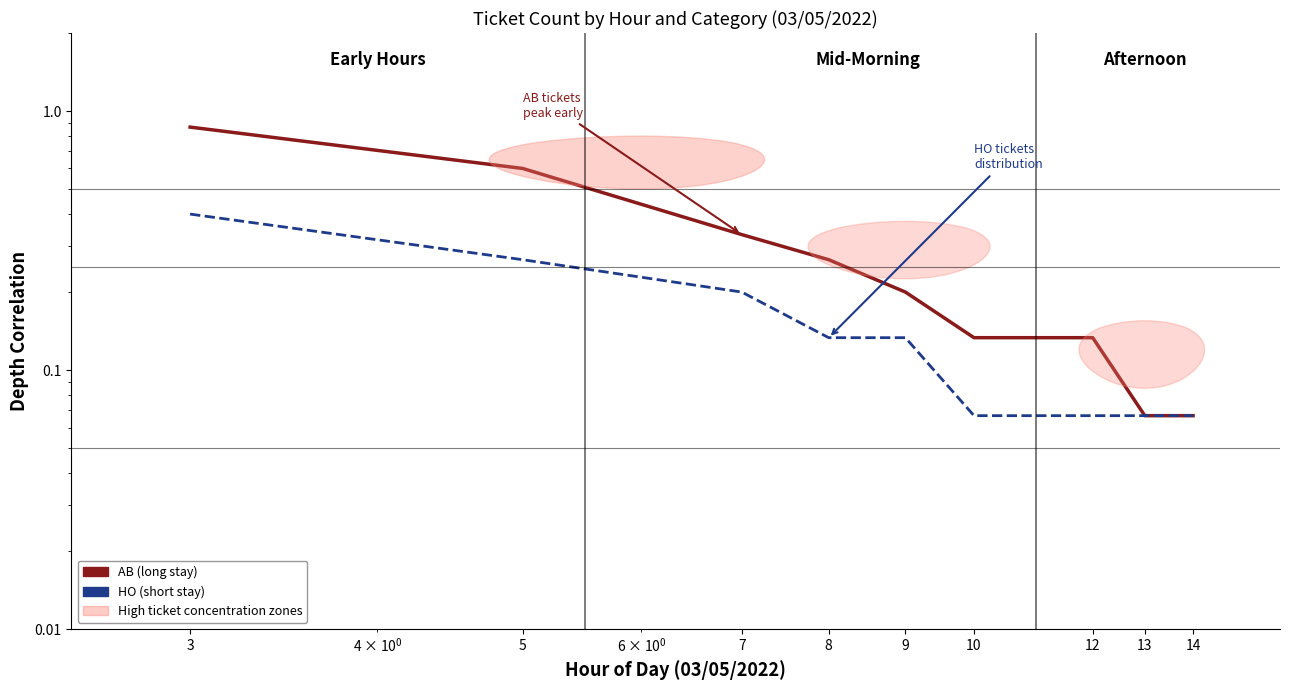

At how many categories does at least one series exceed 0?

9